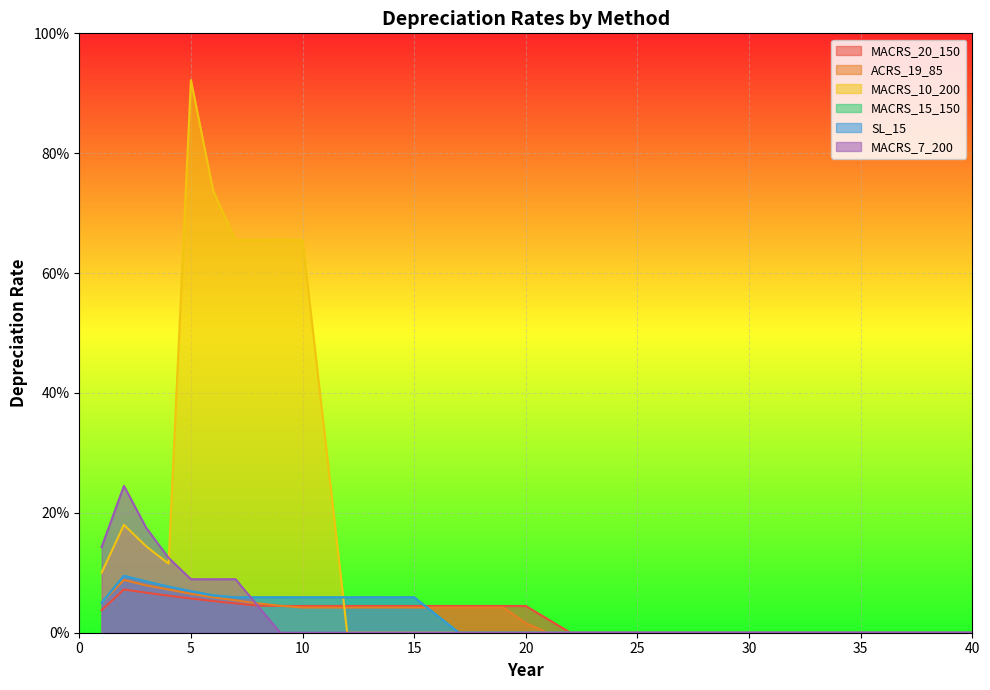

True or false: MACRS_10_200 and ACRS_19_85 cross at least once.

True